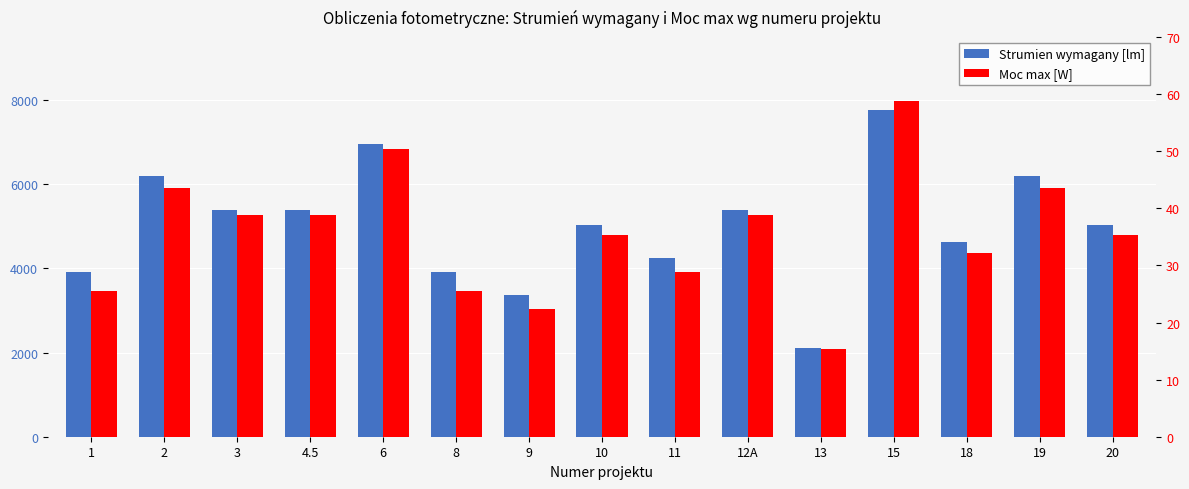

What is the label of the 4th bar from the left?

4.5